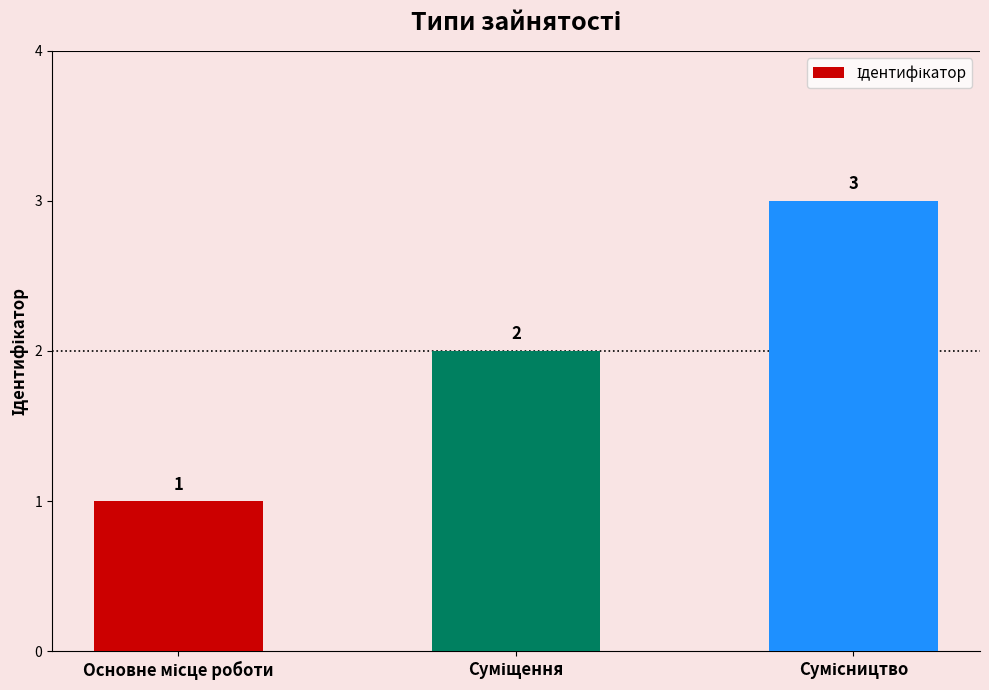

How many bars are there in total?

3